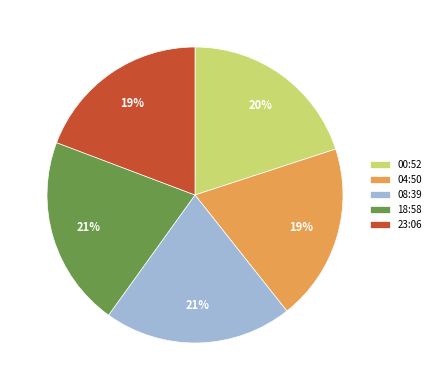

Does 18:58 account for over 50% of the chart?

No